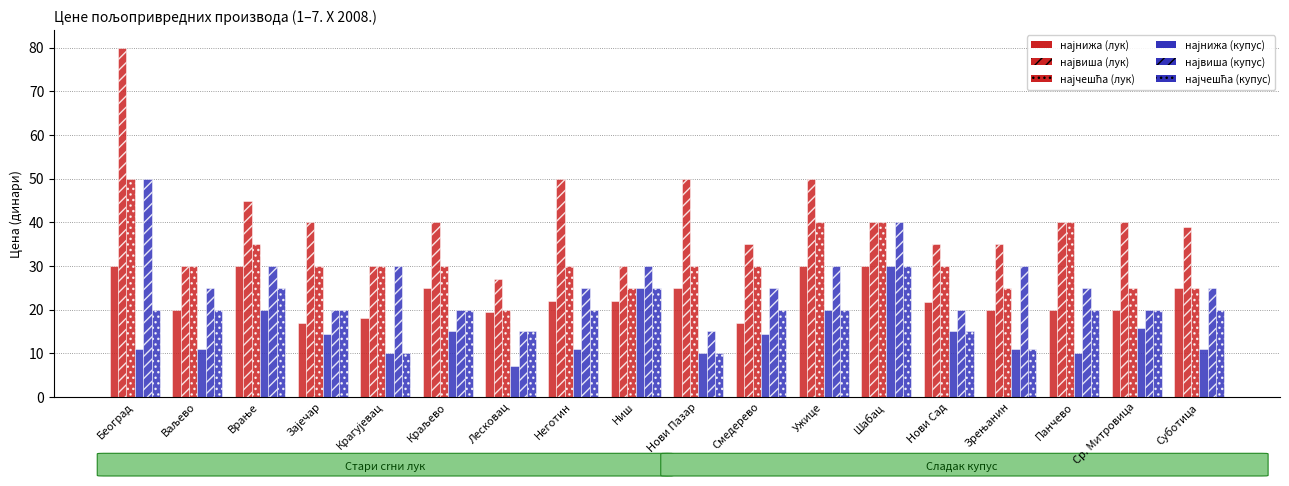

What is the maximum value shown in the chart?

80.0